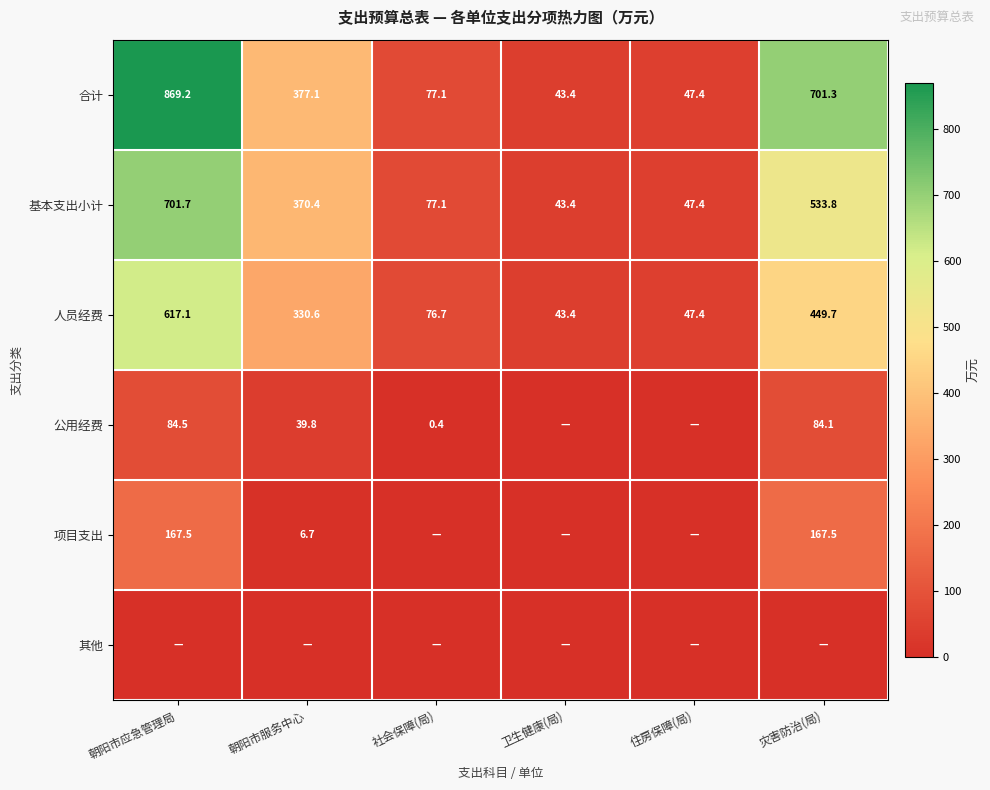

What is the sum of all 人员经费 values?

1564.9